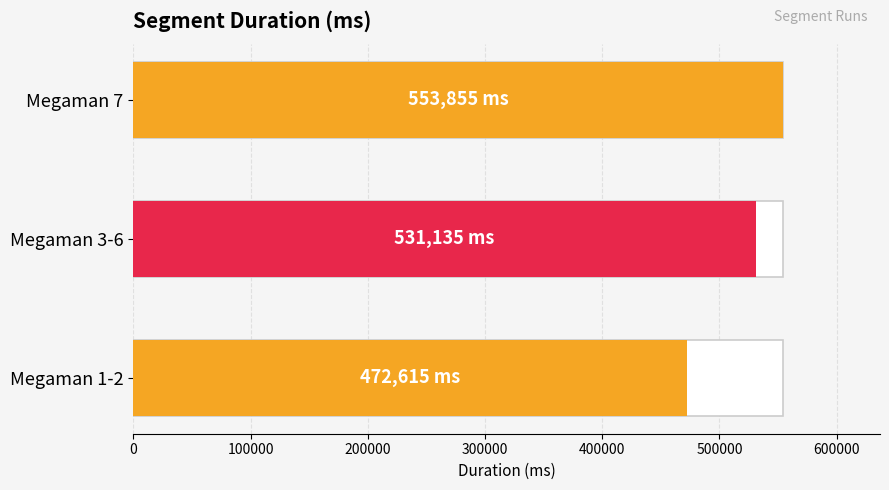

What is the change in value from Megaman 1-2 to Megaman 7?

+81240